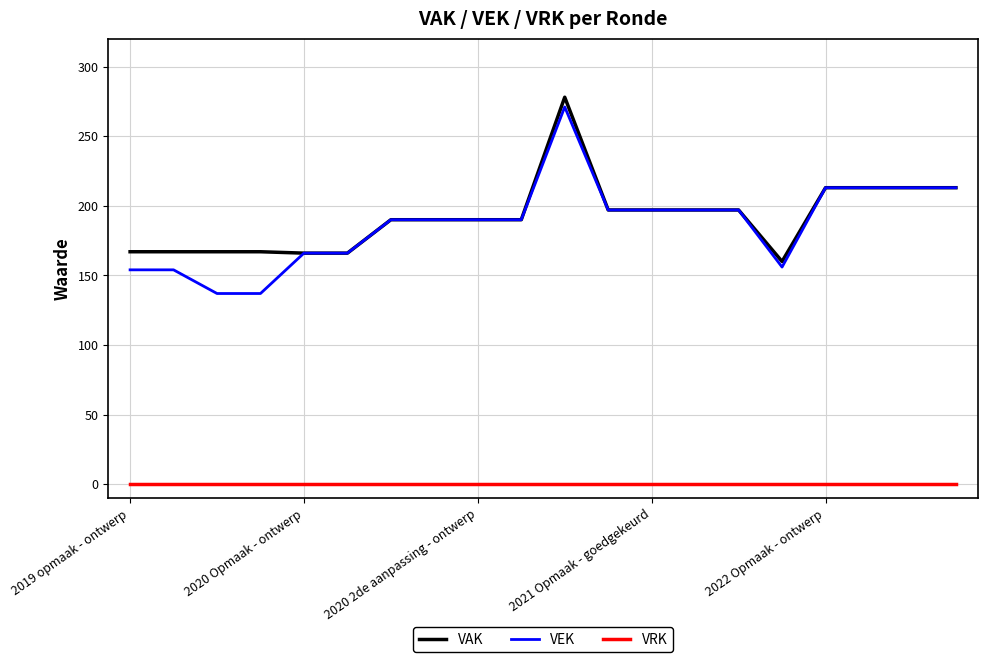

True or false: VRK and VAK intersect in this chart.

False